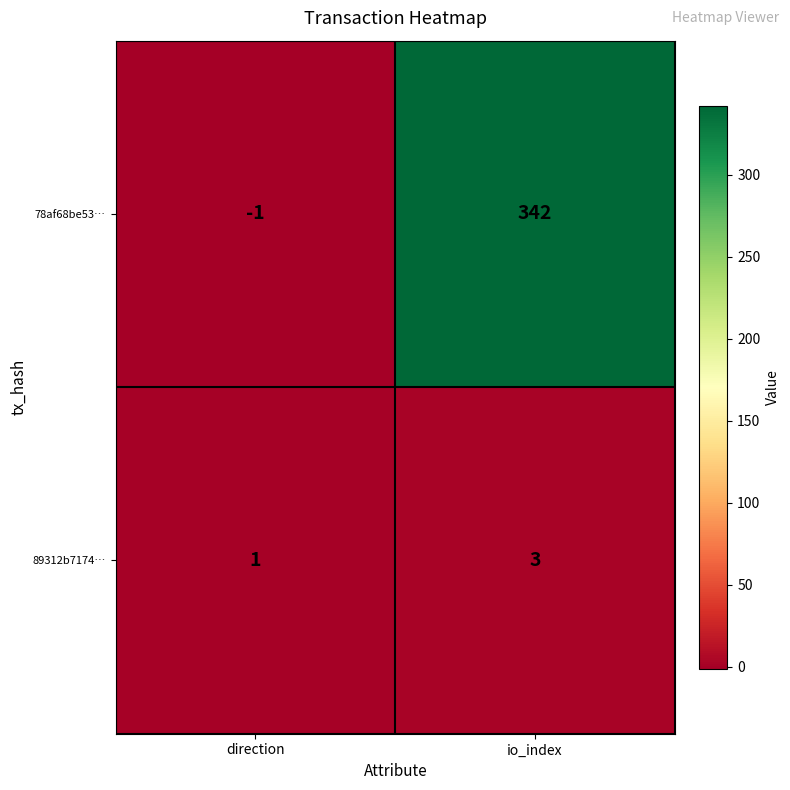

Rank the series at direction from lowest to highest value.

78af68be53…, 89312b7174…